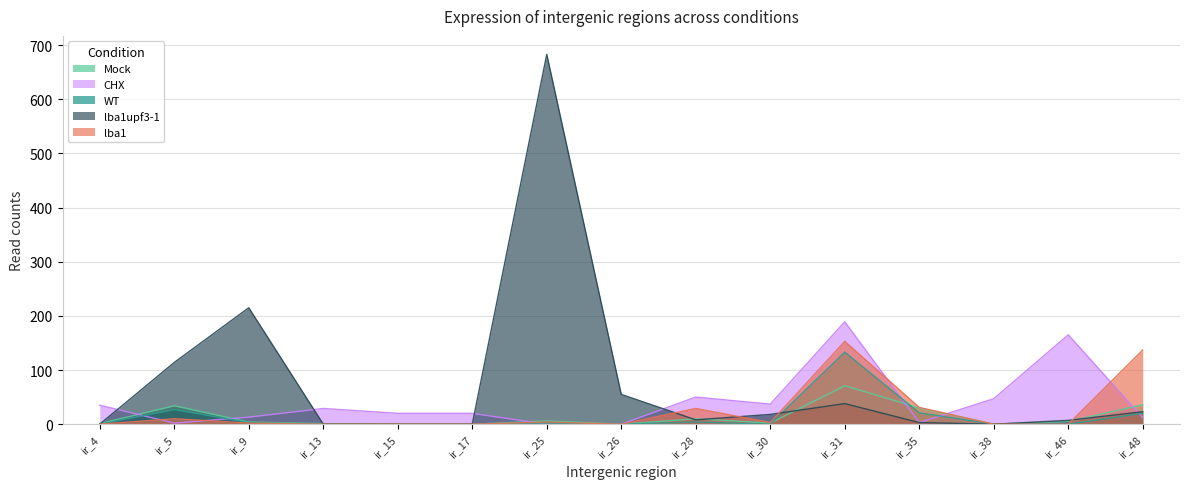

Does the chart have visible grid lines?

Yes